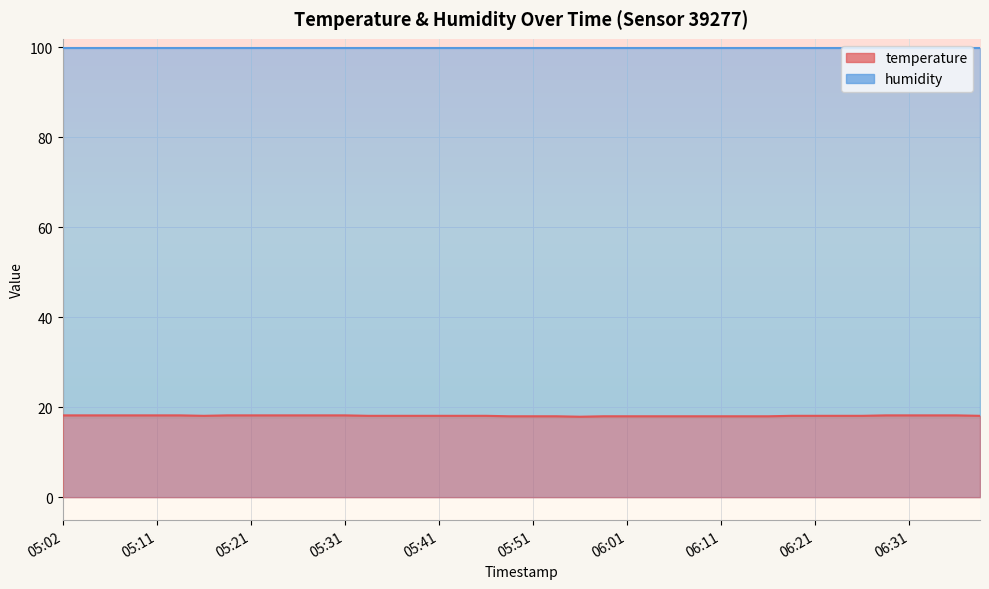

Is it true that the value at 06:23 is 18.1?

True